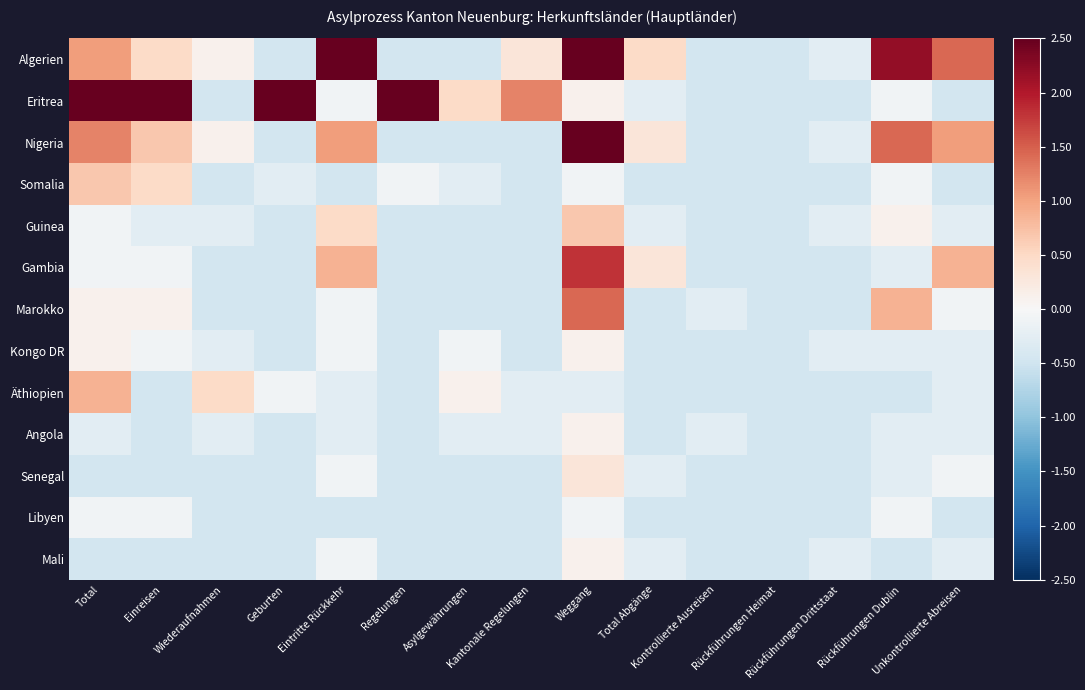

Reading left to right, transcribe all the data shown in this chart.

Algerien: Total=1.1	Einreisen=0.5	Wiederaufnahmen=0.1	Geburten=-0.5	Eintritte Rückkehr=2.8	Regelungen=-0.5	Asylgewährungen=-0.5	Kantonale Regelungen=0.3	Weggang=5.2	Total Abgänge=0.5	Kontrollierte Ausreisen=-0.5	Rückführungen Heimat=-0.5	Rückführungen Drittstaat=-0.3	Rückführungen Dublin=2.2	Unkontrollierte Abreisen=1.4
Eritrea: Total=5.8	Einreisen=2.6	Wiederaufnahmen=-0.5	Geburten=2.8	Eintritte Rückkehr=-0.1	Regelungen=6.9	Asylgewährungen=0.5	Kantonale Regelungen=1.2	Weggang=0.1	Total Abgänge=-0.3	Kontrollierte Ausreisen=-0.5	Rückführungen Heimat=-0.5	Rückführungen Drittstaat=-0.5	Rückführungen Dublin=-0.1	Unkontrollierte Abreisen=-0.5
Nigeria: Total=1.2	Einreisen=0.7	Wiederaufnahmen=0.1	Geburten=-0.5	Eintritte Rückkehr=1.1	Regelungen=-0.5	Asylgewährungen=-0.5	Kantonale Regelungen=-0.5	Weggang=3.9	Total Abgänge=0.3	Kontrollierte Ausreisen=-0.5	Rückführungen Heimat=-0.5	Rückführungen Drittstaat=-0.3	Rückführungen Dublin=1.4	Unkontrollierte Abreisen=1.1
Somalia: Total=0.7	Einreisen=0.5	Wiederaufnahmen=-0.5	Geburten=-0.3	Eintritte Rückkehr=-0.5	Regelungen=-0.1	Asylgewährungen=-0.3	Kantonale Regelungen=-0.5	Weggang=-0.1	Total Abgänge=-0.5	Kontrollierte Ausreisen=-0.5	Rückführungen Heimat=-0.5	Rückführungen Drittstaat=-0.5	Rückführungen Dublin=-0.1	Unkontrollierte Abreisen=-0.5
Guinea: Total=-0.1	Einreisen=-0.3	Wiederaufnahmen=-0.3	Geburten=-0.5	Eintritte Rückkehr=0.5	Regelungen=-0.5	Asylgewährungen=-0.5	Kantonale Regelungen=-0.5	Weggang=0.7	Total Abgänge=-0.3	Kontrollierte Ausreisen=-0.5	Rückführungen Heimat=-0.5	Rückführungen Drittstaat=-0.3	Rückführungen Dublin=0.1	Unkontrollierte Abreisen=-0.3
Gambia: Total=-0.1	Einreisen=-0.1	Wiederaufnahmen=-0.5	Geburten=-0.5	Eintritte Rückkehr=0.9	Regelungen=-0.5	Asylgewährungen=-0.5	Kantonale Regelungen=-0.5	Weggang=1.8	Total Abgänge=0.3	Kontrollierte Ausreisen=-0.5	Rückführungen Heimat=-0.5	Rückführungen Drittstaat=-0.5	Rückführungen Dublin=-0.3	Unkontrollierte Abreisen=0.9
Marokko: Total=0.1	Einreisen=0.1	Wiederaufnahmen=-0.5	Geburten=-0.5	Eintritte Rückkehr=-0.1	Regelungen=-0.5	Asylgewährungen=-0.5	Kantonale Regelungen=-0.5	Weggang=1.4	Total Abgänge=-0.5	Kontrollierte Ausreisen=-0.3	Rückführungen Heimat=-0.5	Rückführungen Drittstaat=-0.5	Rückführungen Dublin=0.9	Unkontrollierte Abreisen=-0.1
Kongo DR: Total=0.1	Einreisen=-0.1	Wiederaufnahmen=-0.3	Geburten=-0.5	Eintritte Rückkehr=-0.1	Regelungen=-0.5	Asylgewährungen=-0.1	Kantonale Regelungen=-0.5	Weggang=0.1	Total Abgänge=-0.5	Kontrollierte Ausreisen=-0.5	Rückführungen Heimat=-0.5	Rückführungen Drittstaat=-0.3	Rückführungen Dublin=-0.3	Unkontrollierte Abreisen=-0.3
Äthiopien: Total=0.9	Einreisen=-0.5	Wiederaufnahmen=0.5	Geburten=-0.1	Eintritte Rückkehr=-0.3	Regelungen=-0.5	Asylgewährungen=0.1	Kantonale Regelungen=-0.3	Weggang=-0.3	Total Abgänge=-0.5	Kontrollierte Ausreisen=-0.5	Rückführungen Heimat=-0.5	Rückführungen Drittstaat=-0.5	Rückführungen Dublin=-0.5	Unkontrollierte Abreisen=-0.3
Angola: Total=-0.3	Einreisen=-0.5	Wiederaufnahmen=-0.3	Geburten=-0.5	Eintritte Rückkehr=-0.3	Regelungen=-0.5	Asylgewährungen=-0.3	Kantonale Regelungen=-0.3	Weggang=0.1	Total Abgänge=-0.5	Kontrollierte Ausreisen=-0.3	Rückführungen Heimat=-0.5	Rückführungen Drittstaat=-0.5	Rückführungen Dublin=-0.3	Unkontrollierte Abreisen=-0.3
Senegal: Total=-0.5	Einreisen=-0.5	Wiederaufnahmen=-0.5	Geburten=-0.5	Eintritte Rückkehr=-0.1	Regelungen=-0.5	Asylgewährungen=-0.5	Kantonale Regelungen=-0.5	Weggang=0.3	Total Abgänge=-0.3	Kontrollierte Ausreisen=-0.5	Rückführungen Heimat=-0.5	Rückführungen Drittstaat=-0.5	Rückführungen Dublin=-0.3	Unkontrollierte Abreisen=-0.1
Libyen: Total=-0.1	Einreisen=-0.1	Wiederaufnahmen=-0.5	Geburten=-0.5	Eintritte Rückkehr=-0.5	Regelungen=-0.5	Asylgewährungen=-0.5	Kantonale Regelungen=-0.5	Weggang=-0.1	Total Abgänge=-0.5	Kontrollierte Ausreisen=-0.5	Rückführungen Heimat=-0.5	Rückführungen Drittstaat=-0.5	Rückführungen Dublin=-0.1	Unkontrollierte Abreisen=-0.5
Mali: Total=-0.5	Einreisen=-0.5	Wiederaufnahmen=-0.5	Geburten=-0.5	Eintritte Rückkehr=-0.1	Regelungen=-0.5	Asylgewährungen=-0.5	Kantonale Regelungen=-0.5	Weggang=0.1	Total Abgänge=-0.3	Kontrollierte Ausreisen=-0.5	Rückführungen Heimat=-0.5	Rückführungen Drittstaat=-0.3	Rückführungen Dublin=-0.5	Unkontrollierte Abreisen=-0.3